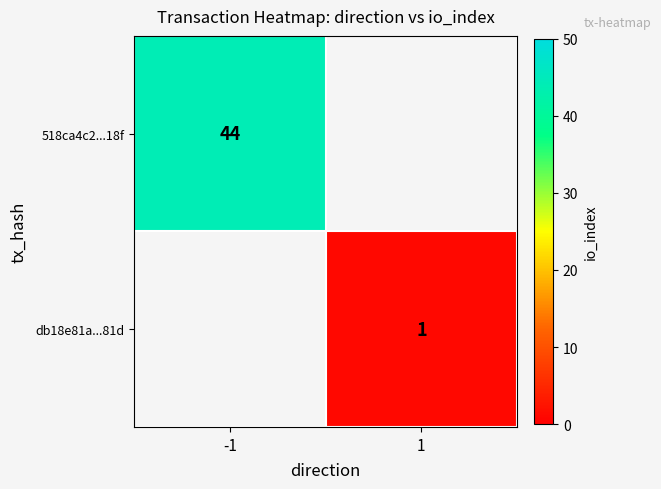

True or false: 518ca4c2...18f has a value of 79 at -1.

False